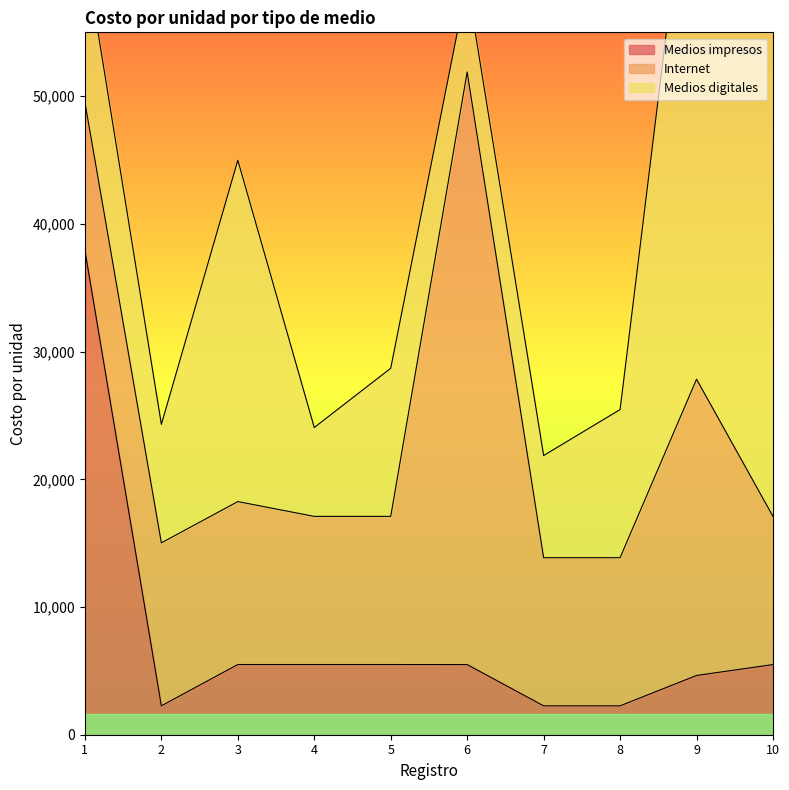

At 6, list the series in order from smallest to largest.

Medios impresos, Medios digitales, Internet